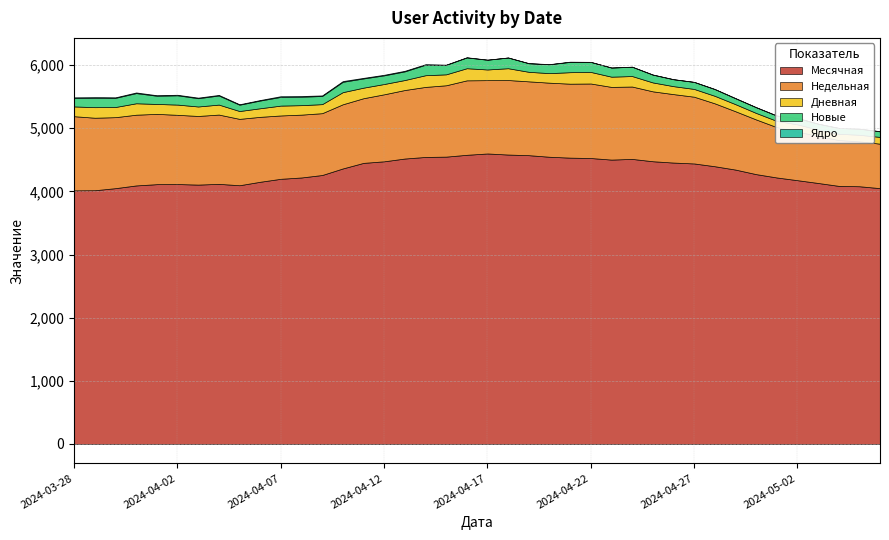

How many interior local valleys does the Ядро series have?

7